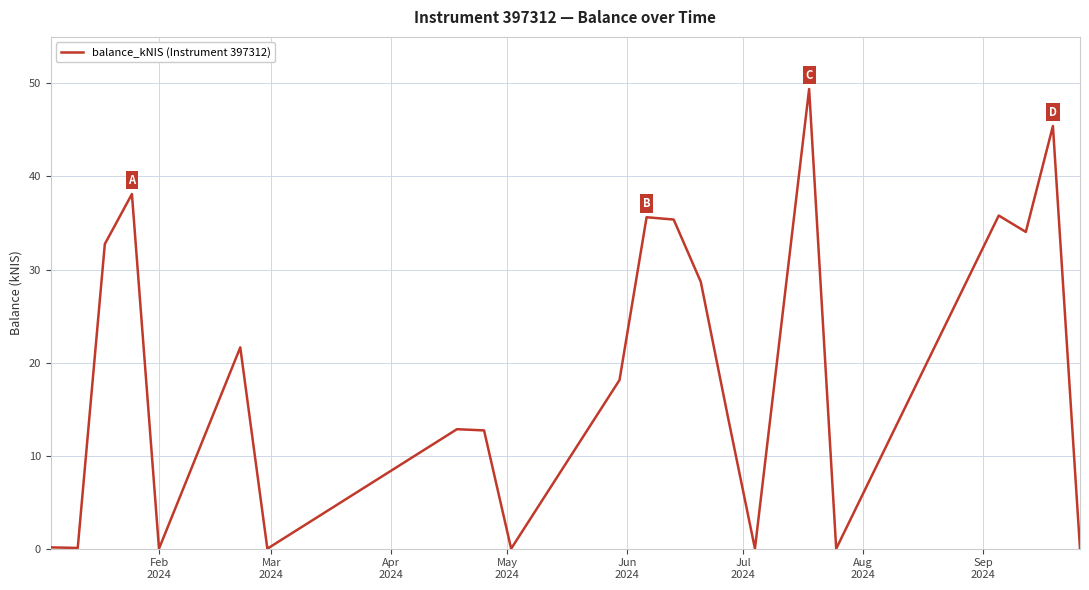

What is the maximum value shown in the chart?

49.4